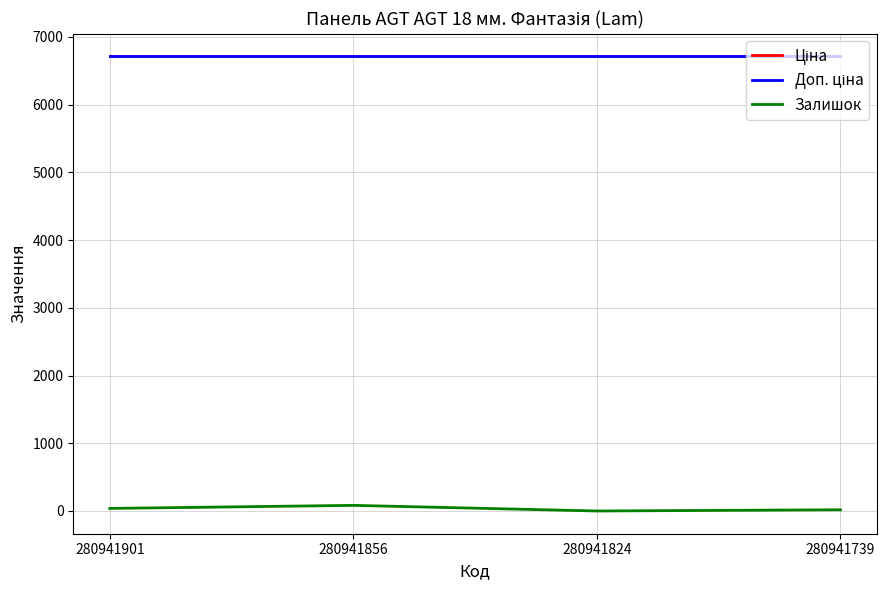

Does the chart have visible grid lines?

Yes